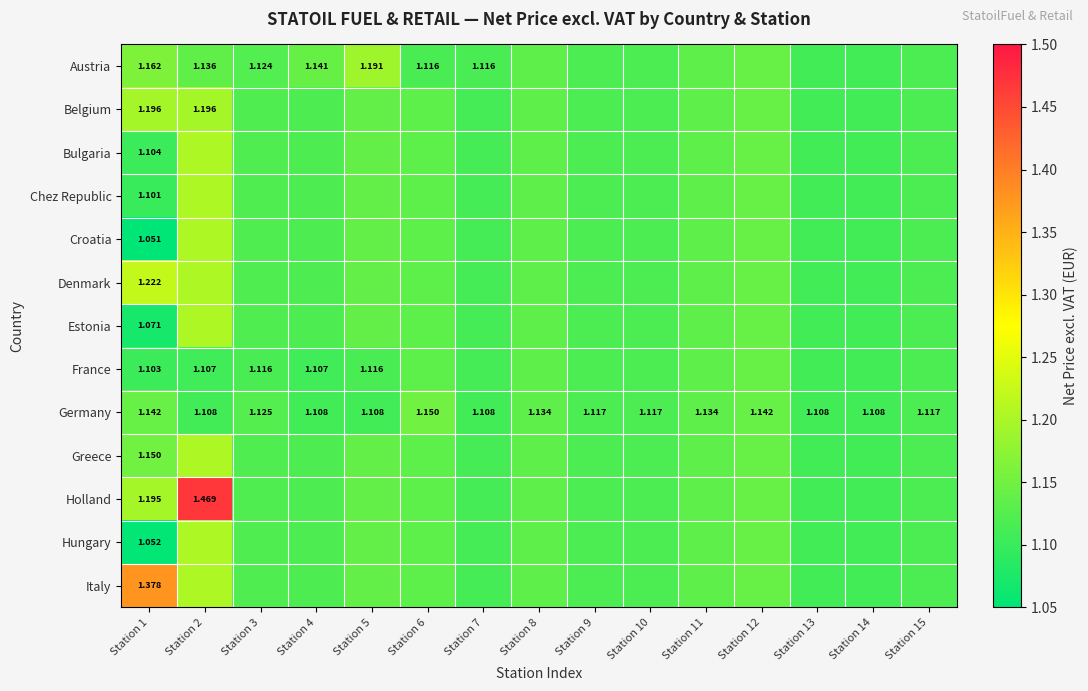

What is the maximum value shown in the chart?

1.5